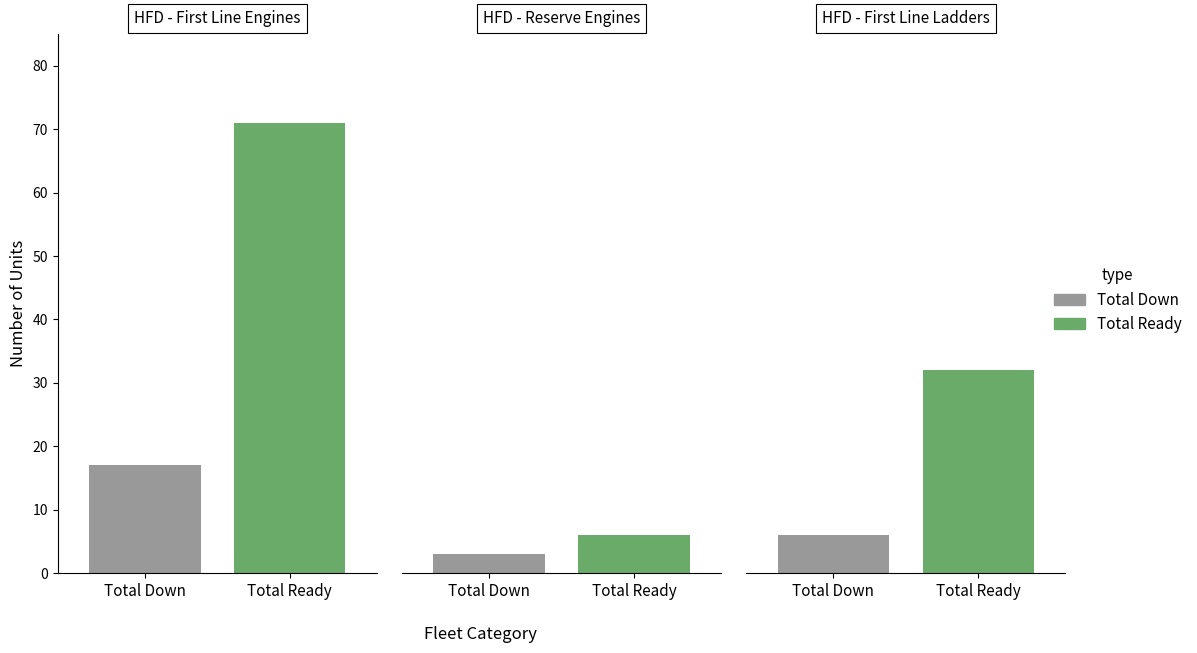

List the labels in order of Total Ready value, largest first.

0, 2, 1